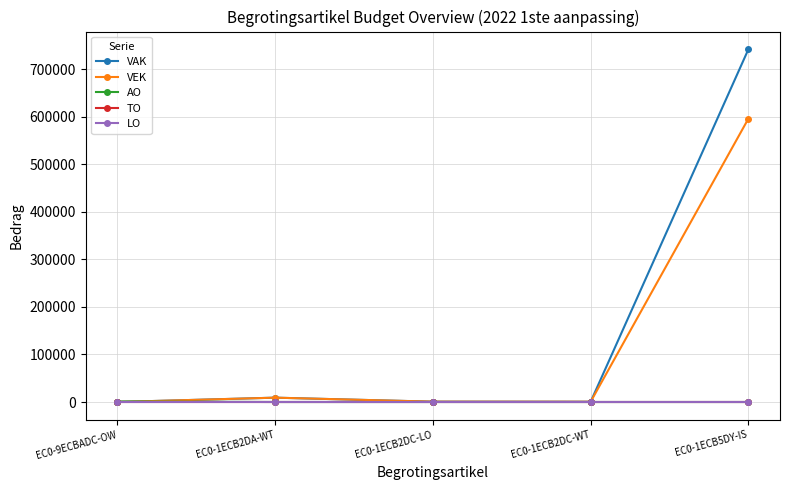

Reading right to left, transcribe all the data shown in this chart.

VAK: EC0-1ECB5DY-IS=741729	EC0-1ECB2DC-WT=540	EC0-1ECB2DC-LO=695	EC0-1ECB2DA-WT=9129	EC0-9ECBADC-OW=0
VEK: EC0-1ECB5DY-IS=595903	EC0-1ECB2DC-WT=540	EC0-1ECB2DC-LO=695	EC0-1ECB2DA-WT=9129	EC0-9ECBADC-OW=0
AO: EC0-1ECB5DY-IS=0	EC0-1ECB2DC-WT=0	EC0-1ECB2DC-LO=0	EC0-1ECB2DA-WT=0	EC0-9ECBADC-OW=1050
TO: EC0-1ECB5DY-IS=0	EC0-1ECB2DC-WT=0	EC0-1ECB2DC-LO=0	EC0-1ECB2DA-WT=0	EC0-9ECBADC-OW=0
LO: EC0-1ECB5DY-IS=0	EC0-1ECB2DC-WT=0	EC0-1ECB2DC-LO=0	EC0-1ECB2DA-WT=0	EC0-9ECBADC-OW=0